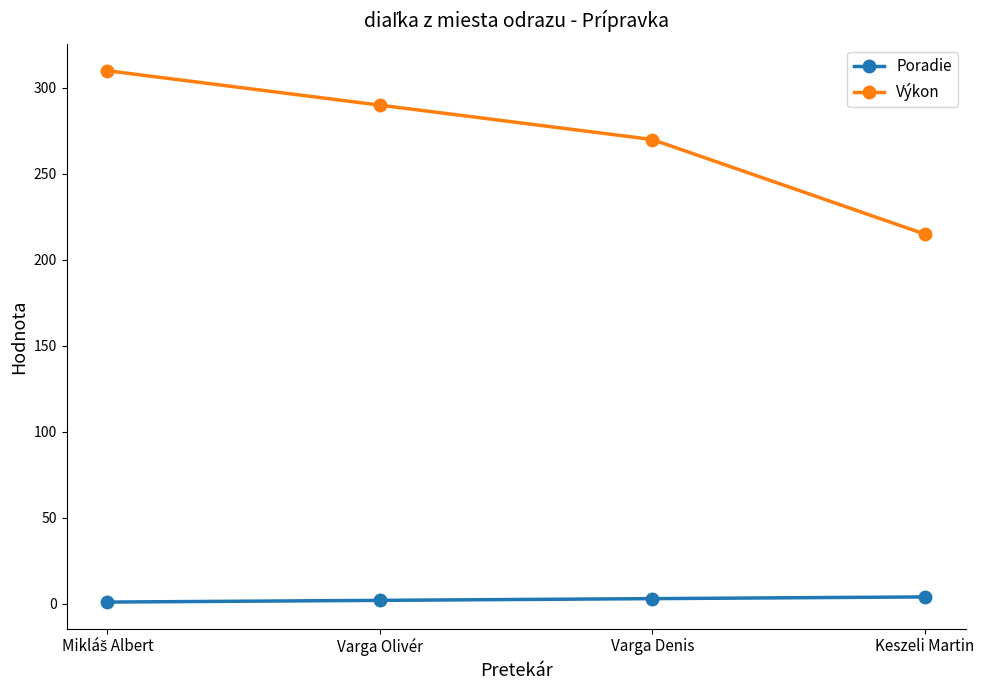

What is the greatest value displayed?

310